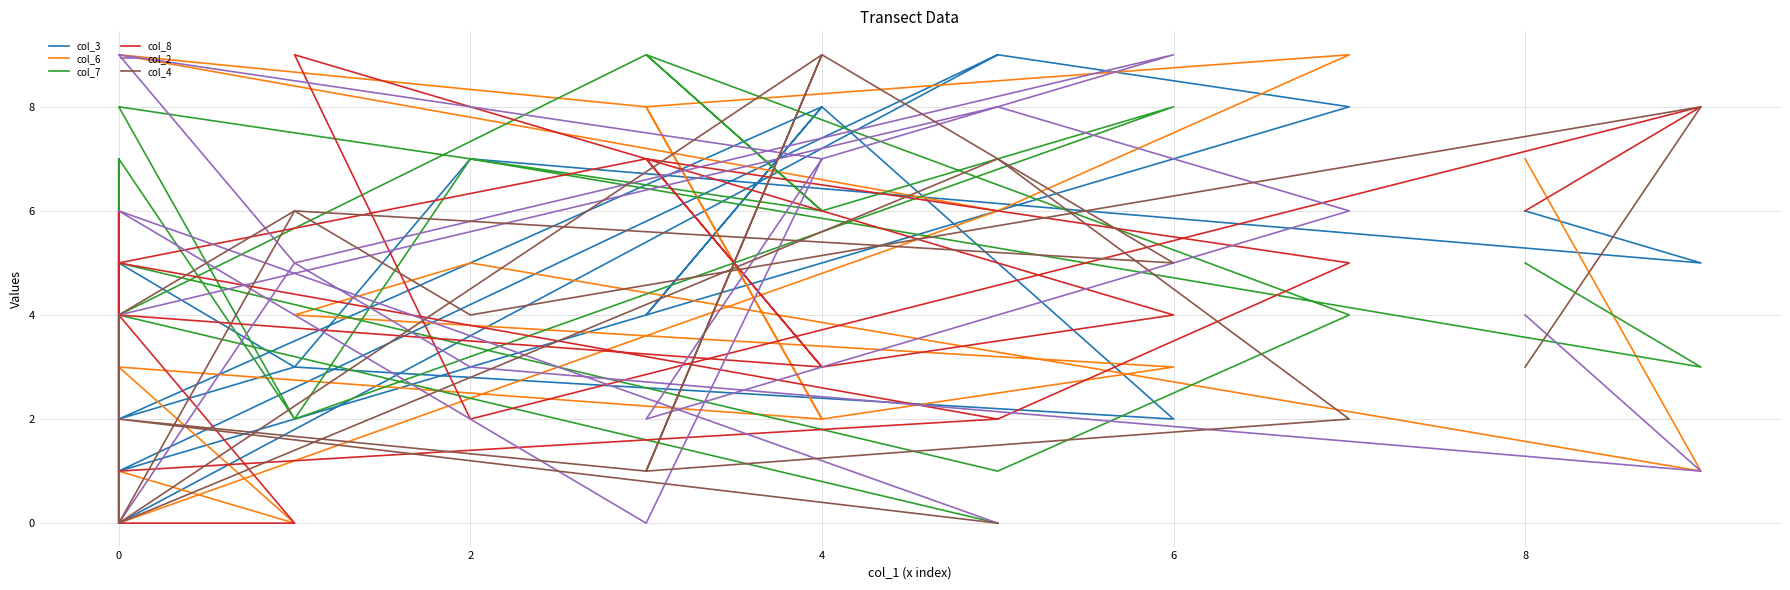

What are all the series names shown in the legend?

col_3, col_6, col_7, col_8, col_2, col_4